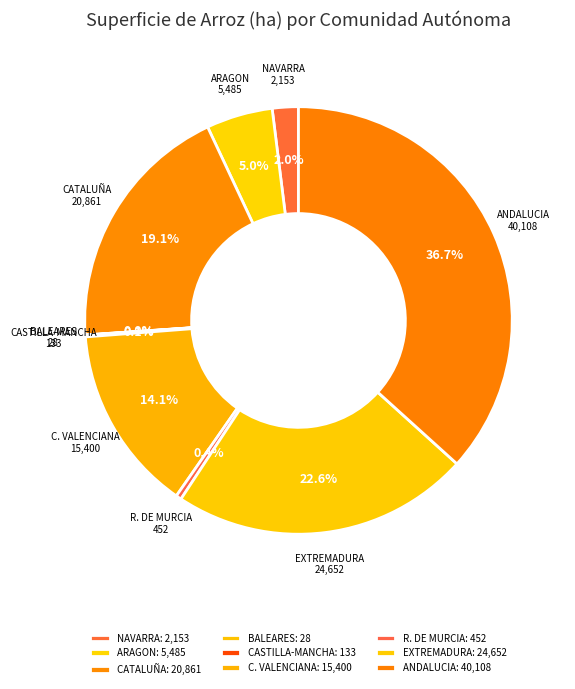

Is there any slice that represents more than half of the pie?

No